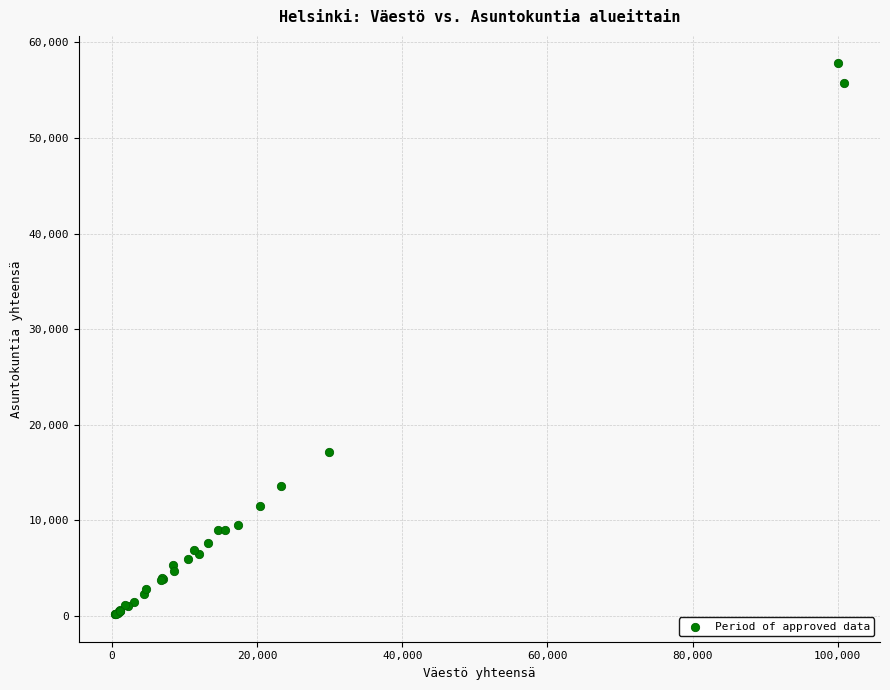

What Y value in the scatter plot is closest to 28991?

17122